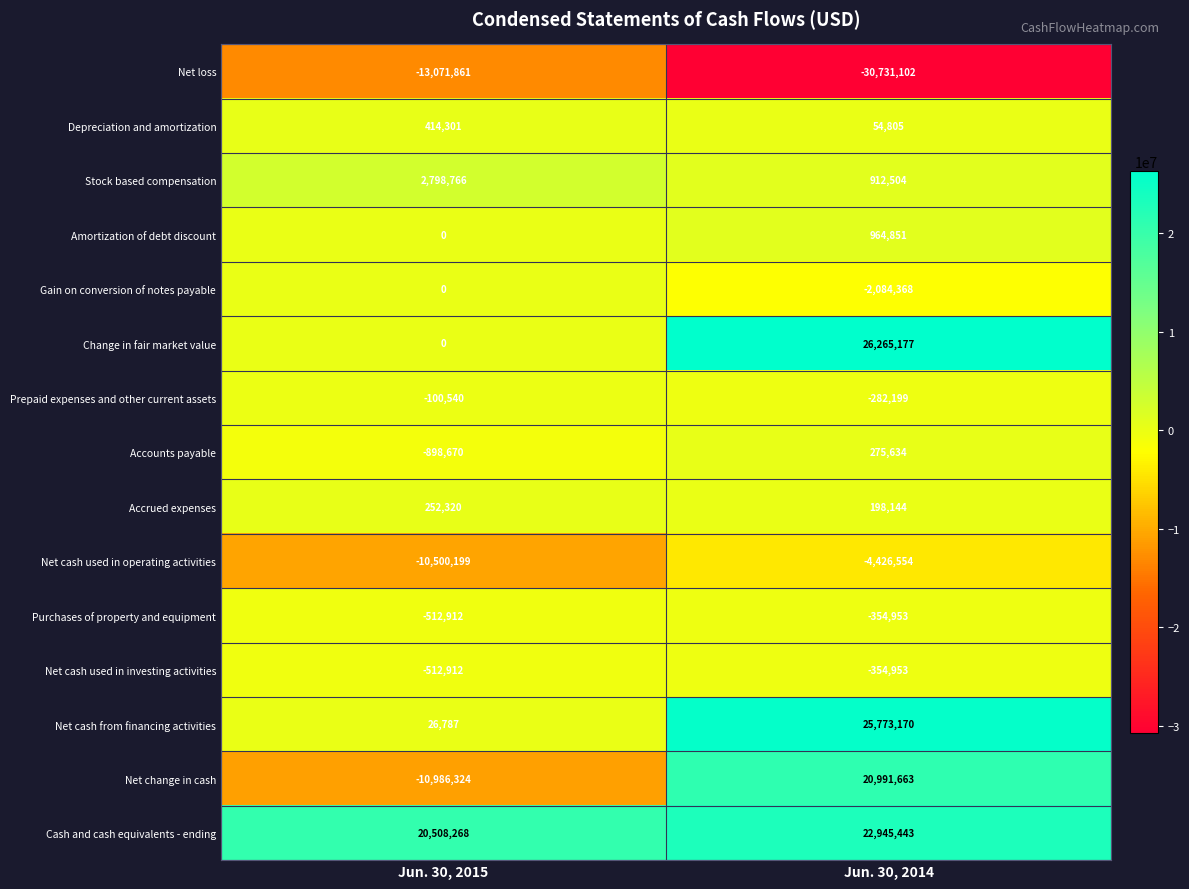

How many distinct data groups are displayed?

15